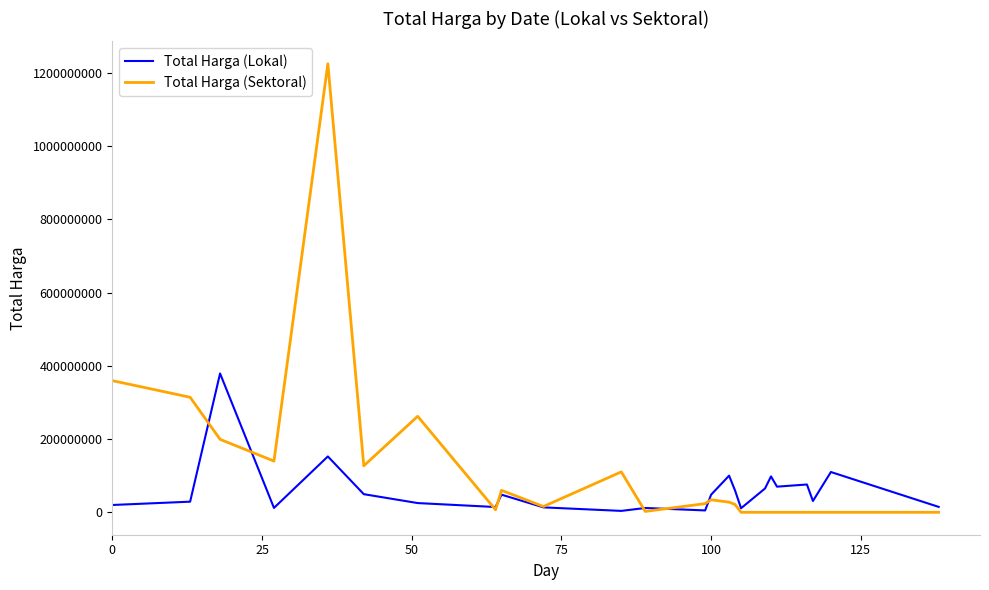

Which series has the largest total across all categories?

Total Harga (Sektoral)